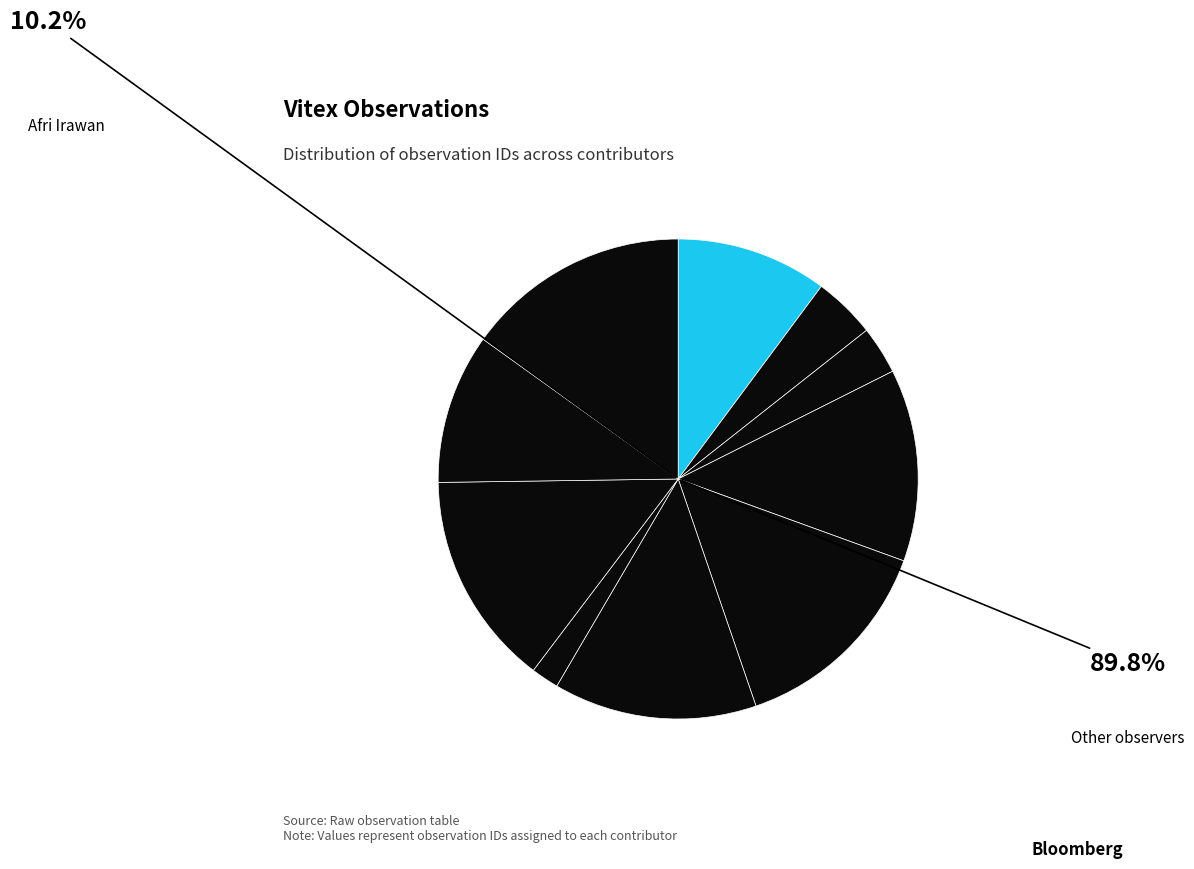

Rank the categories by value from lowest to highest.

Andi Nugroho (381), Eka Kurnia, Zakaria Al Anshori, Muhammad Bakti Saputrosastrorahardjo, Afri Irawan, Syahruddin Fattah, Andi Nugroho (2786), Zainuddin, Inama Ahmad, Nugroho Putra